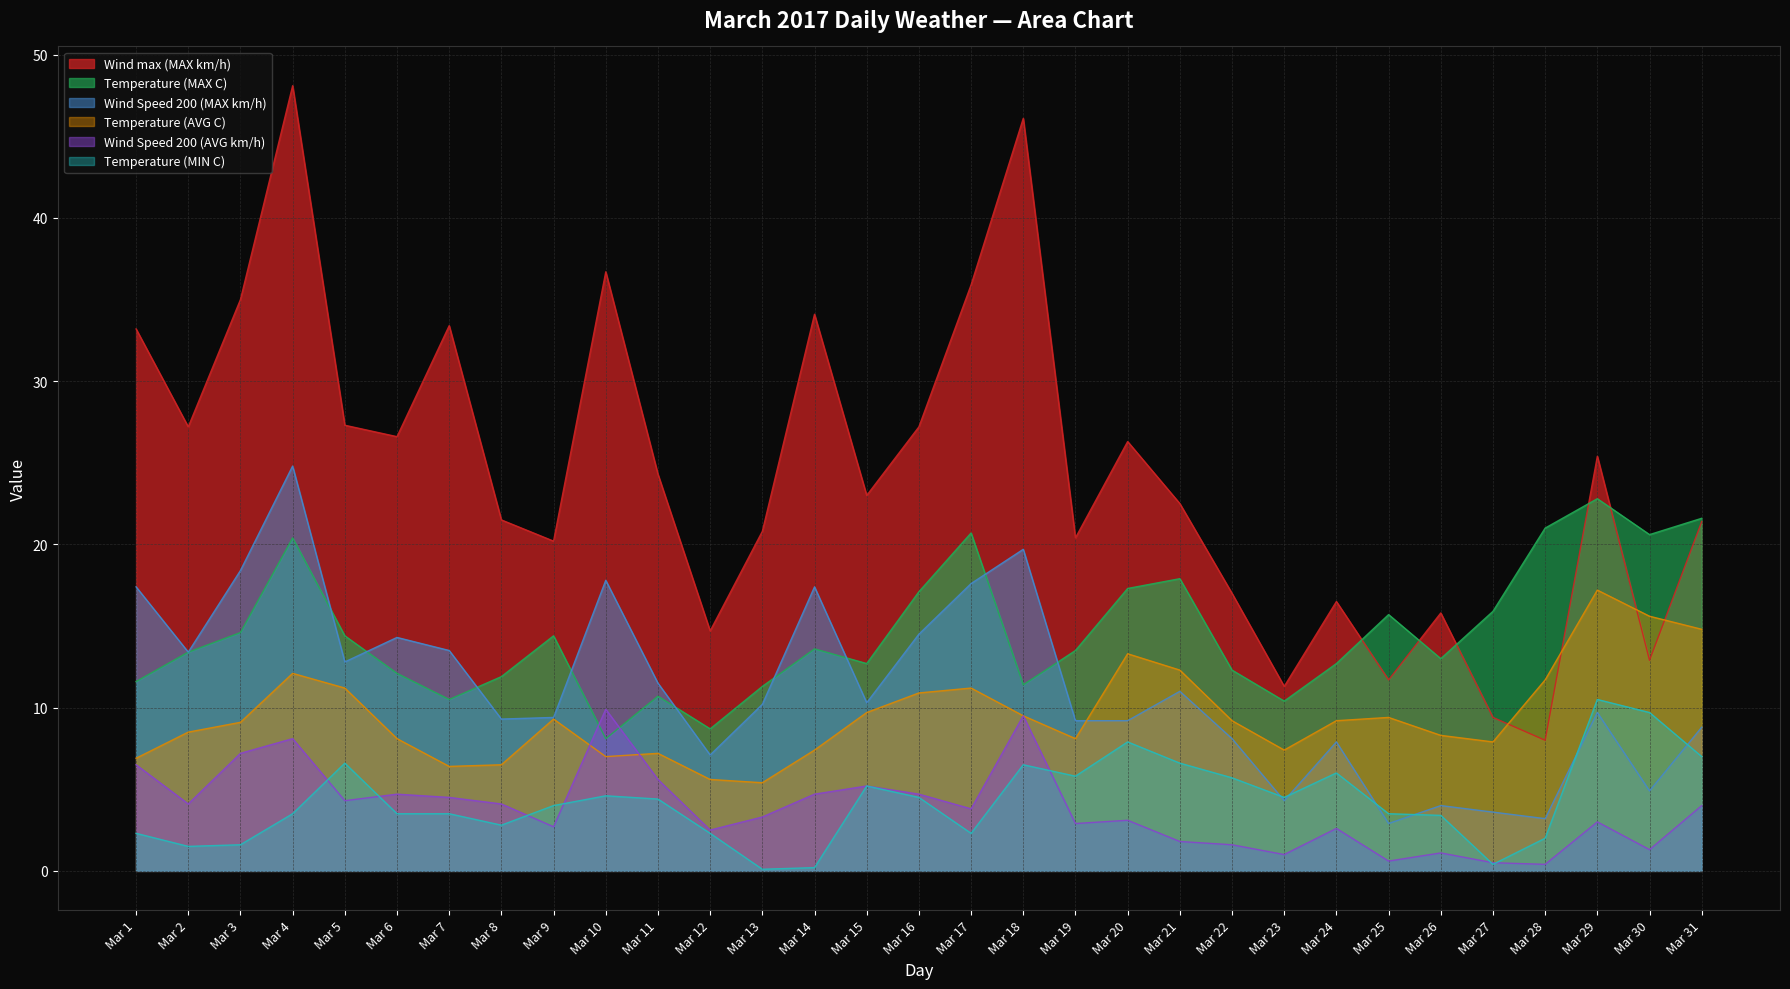

Which category has the highest value in the Wind Speed 200 (MAX km/h) series?

Mar 4